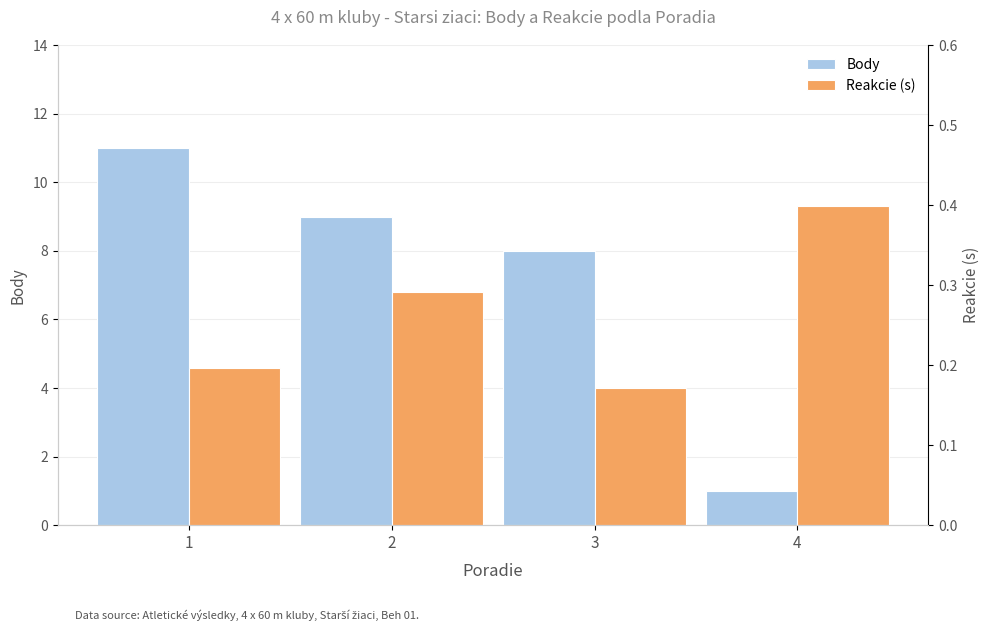

What is the lowest value of the Body series?

1.0